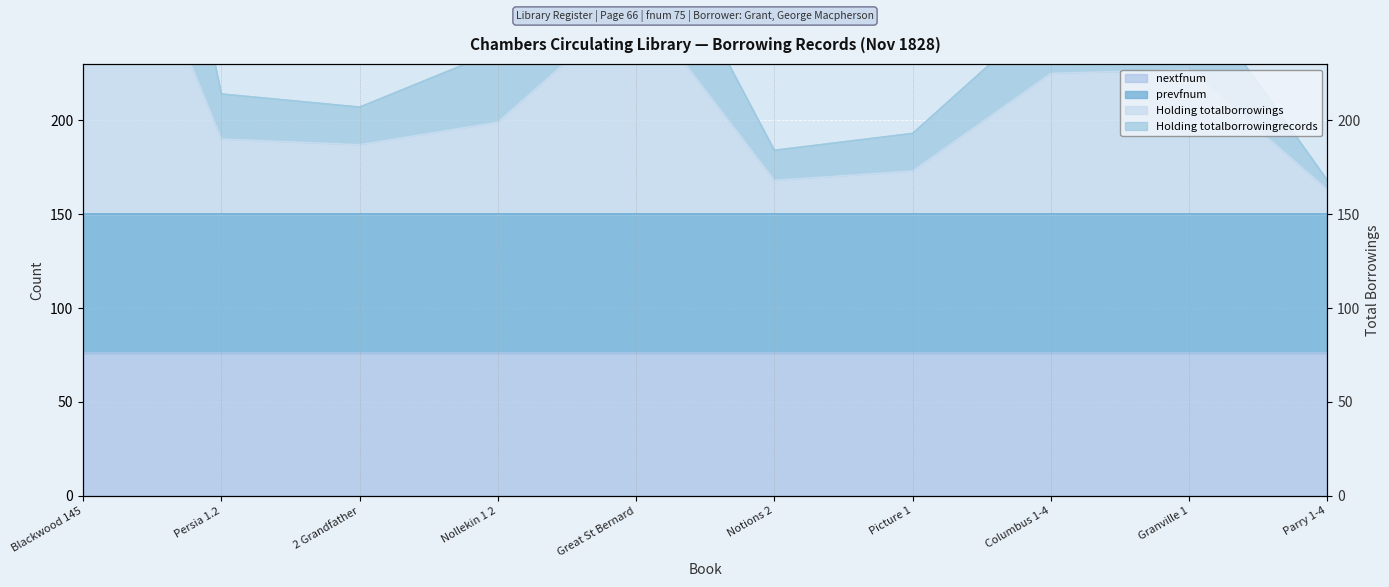

Count the number of categories in the chart.

10